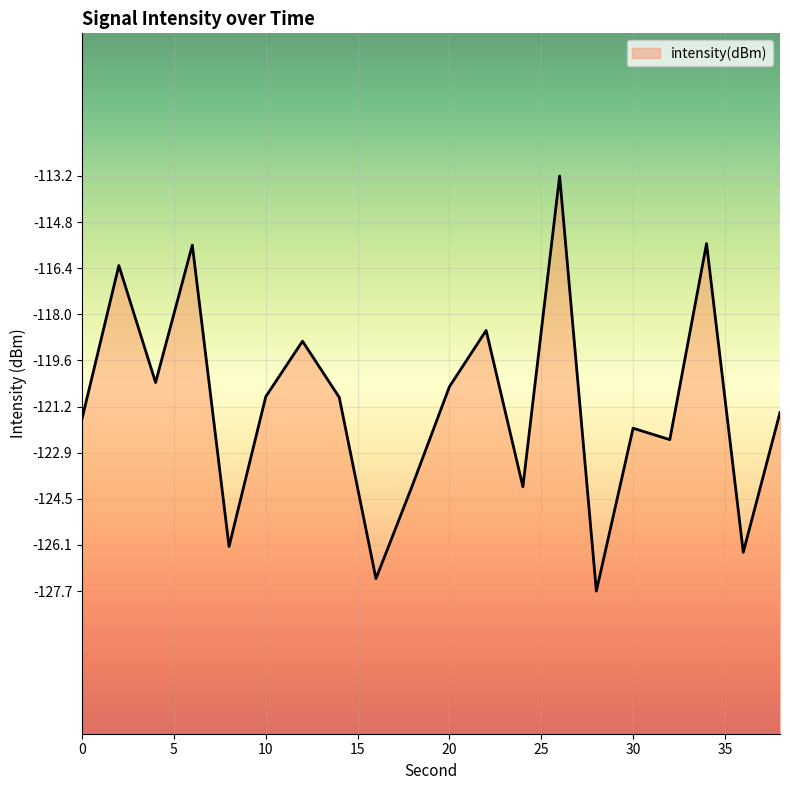

Reading left to right, what are all the values shown in this chart?

0=-121.6	2=-116.3	4=-120.4	6=-115.6	8=-126.1	10=-120.9	12=-118.9	14=-120.9	16=-127.3	18=-124.0	20=-120.5	22=-118.6	24=-124.0	26=-113.2	28=-127.7	30=-122.0	32=-122.4	34=-115.5	36=-126.3	38=-121.4